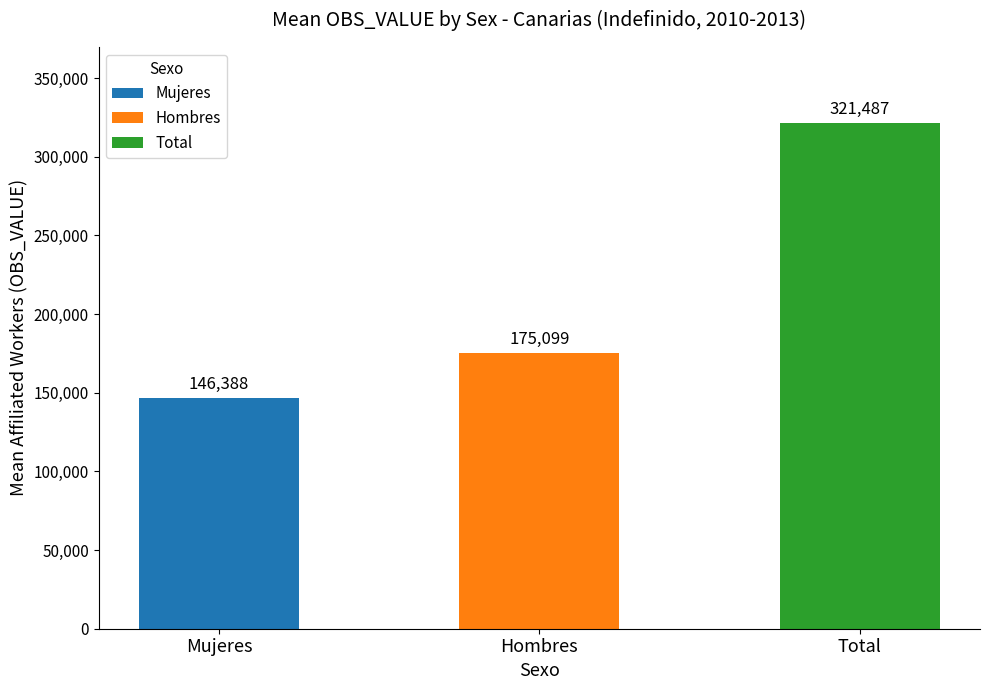

How many values are below 175099?

1